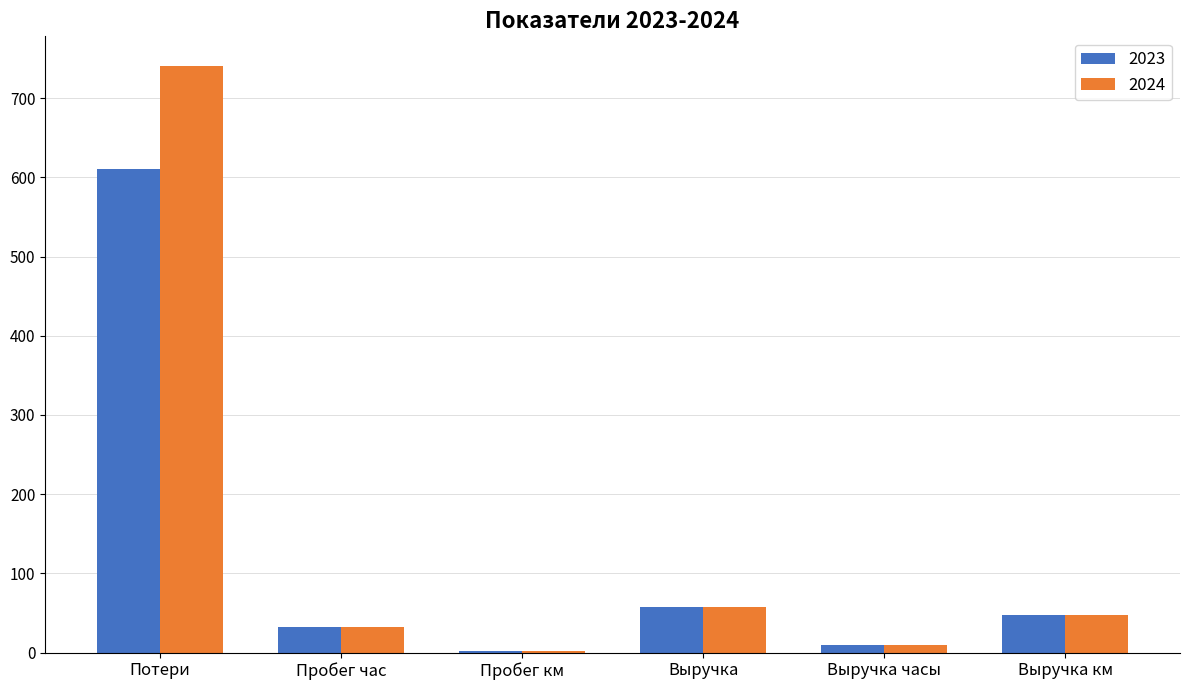

True or false: 2023 has a value of 32.3 at Пробег час.

True